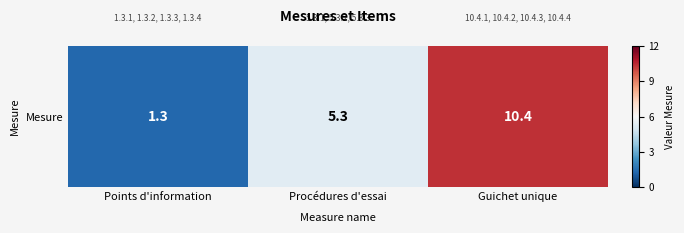

What is the change in value from Procédures d'essai to Guichet unique?

+5.1